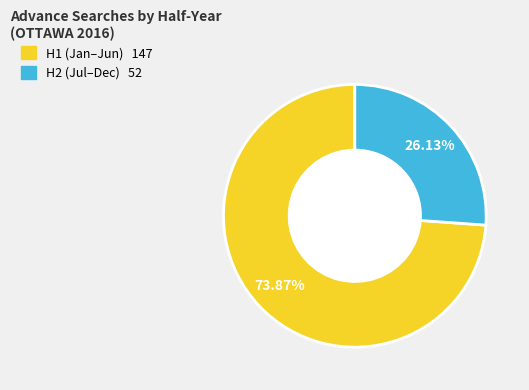

To the nearest percent, what is the difference between the largest and smallest slice percentages?

48%